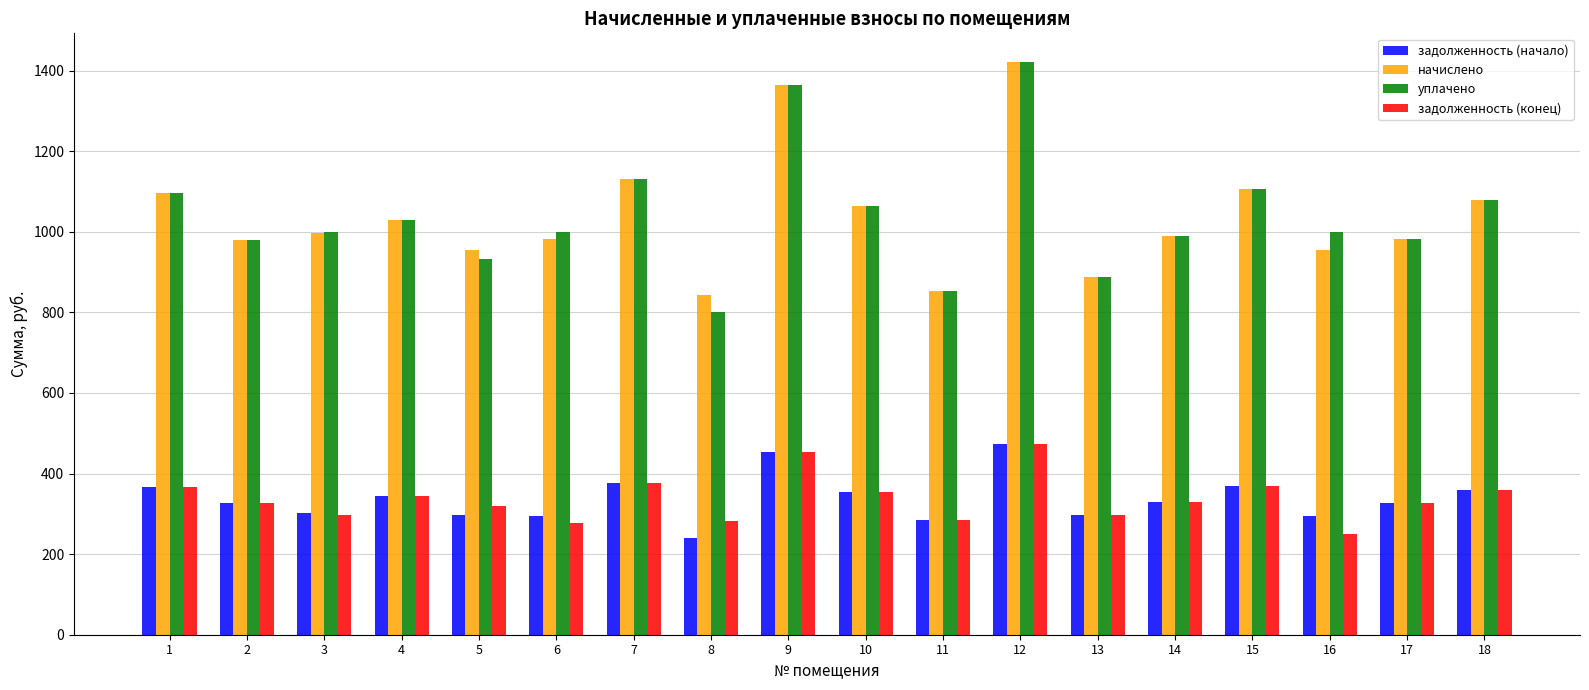

At which category is the sum across all series the highest?

12